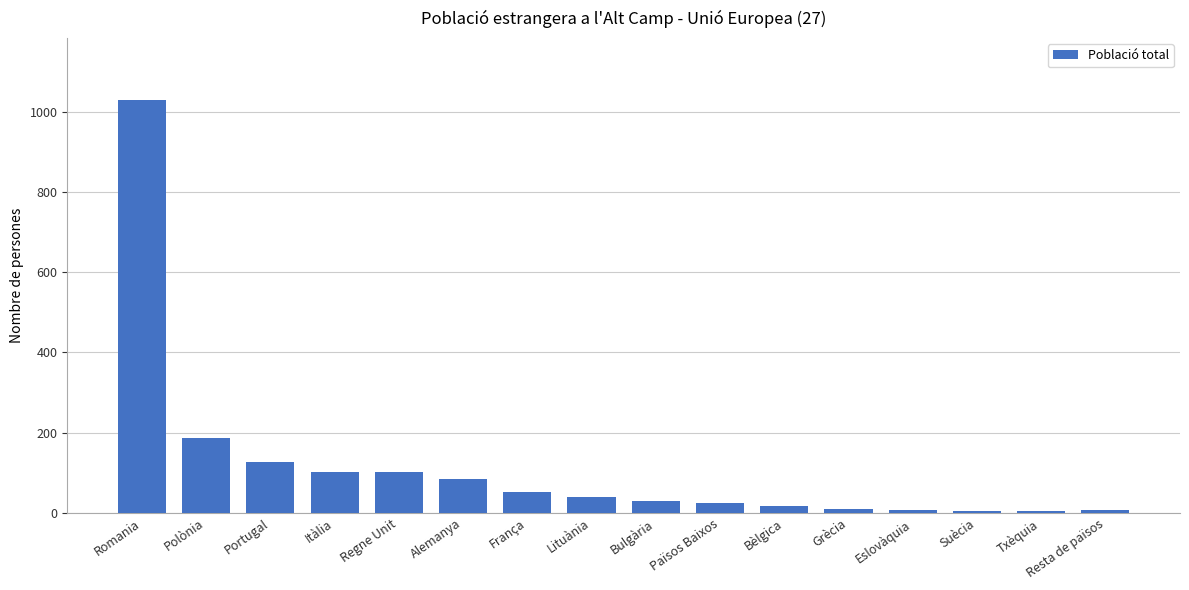

What is the average value?

114